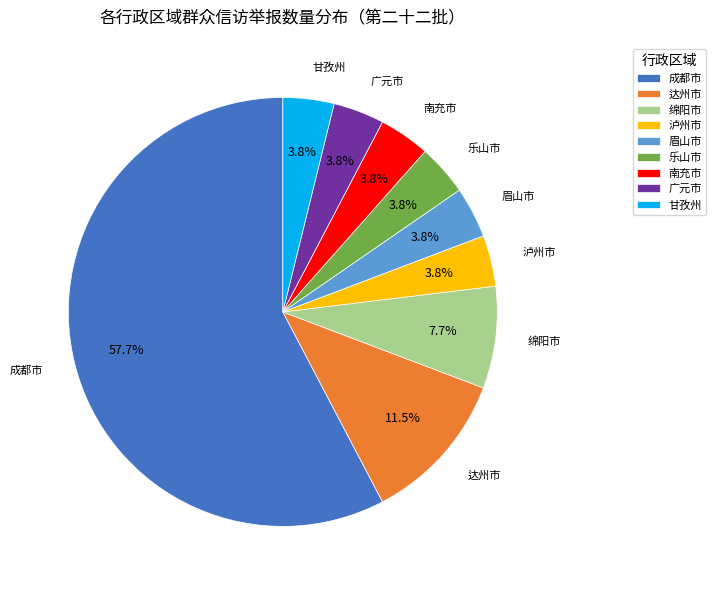

Which has a higher value, 泸州市 or 绵阳市?

绵阳市